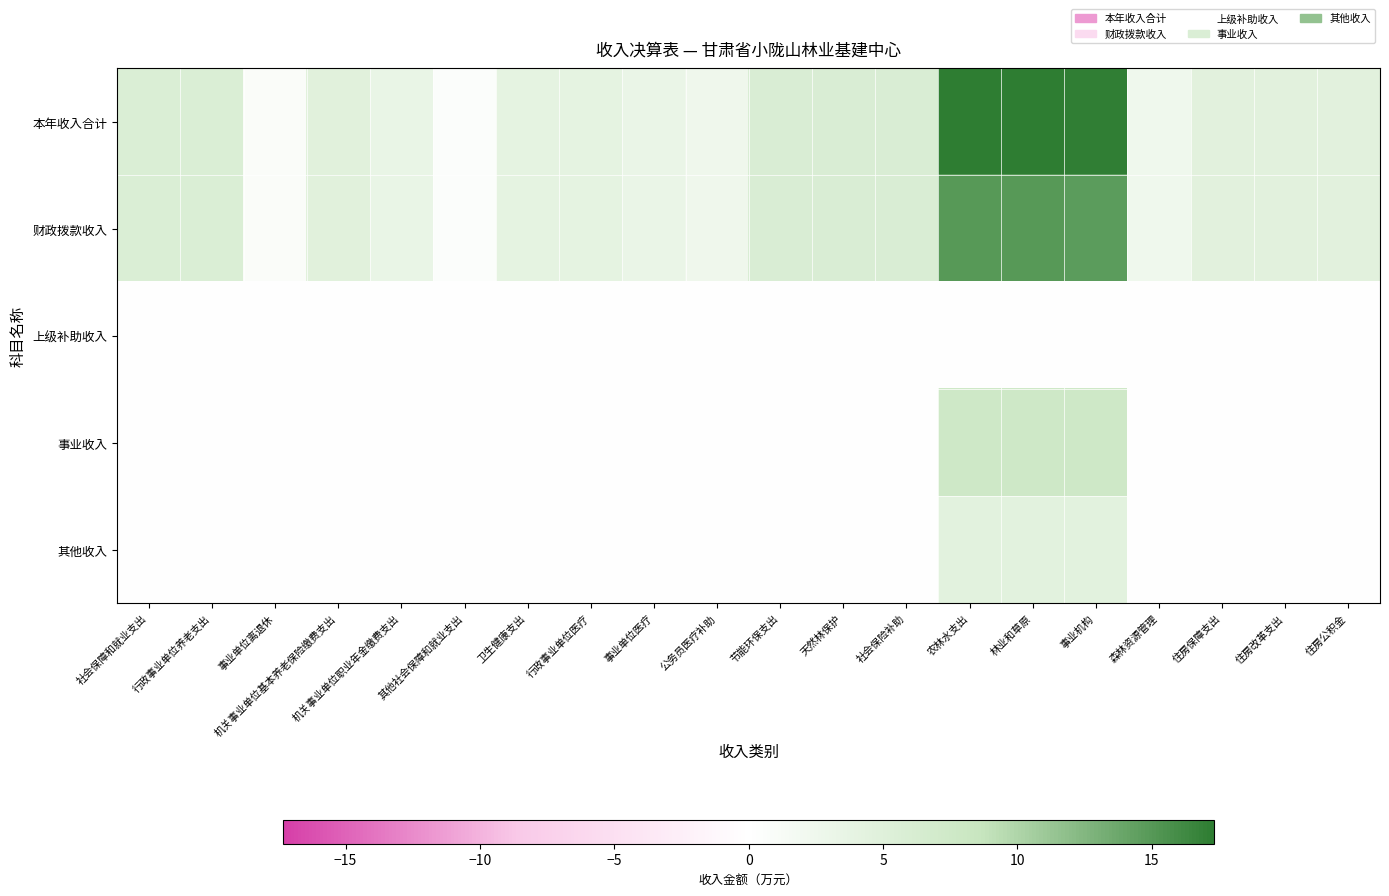

Rank the series by their maximum value, from lowest to highest.

上级补助收入, 其他收入, 事业收入, 财政拨款收入, 本年收入合计